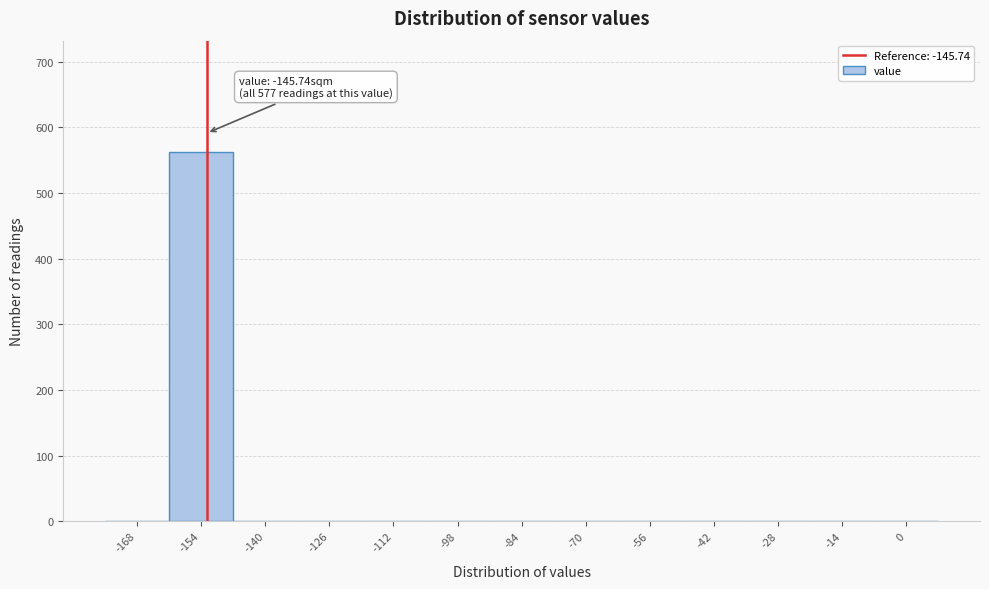

Reading left to right, transcribe all the data shown in this chart.

-168=0	-154=563	-140=0	-126=0	-112=0	-98=0	-84=0	-70=0	-56=0	-42=0	-28=0	-14=0	0=0